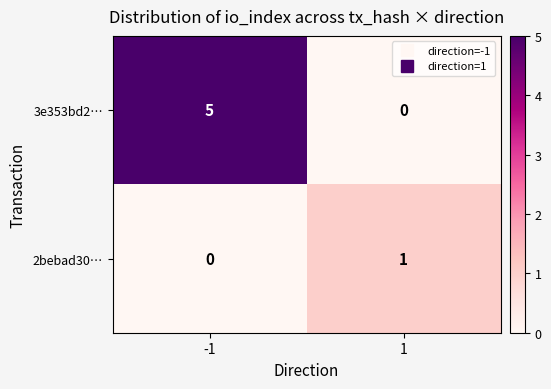

The 2bebad30… series shows 0 at 1. True or false?

False